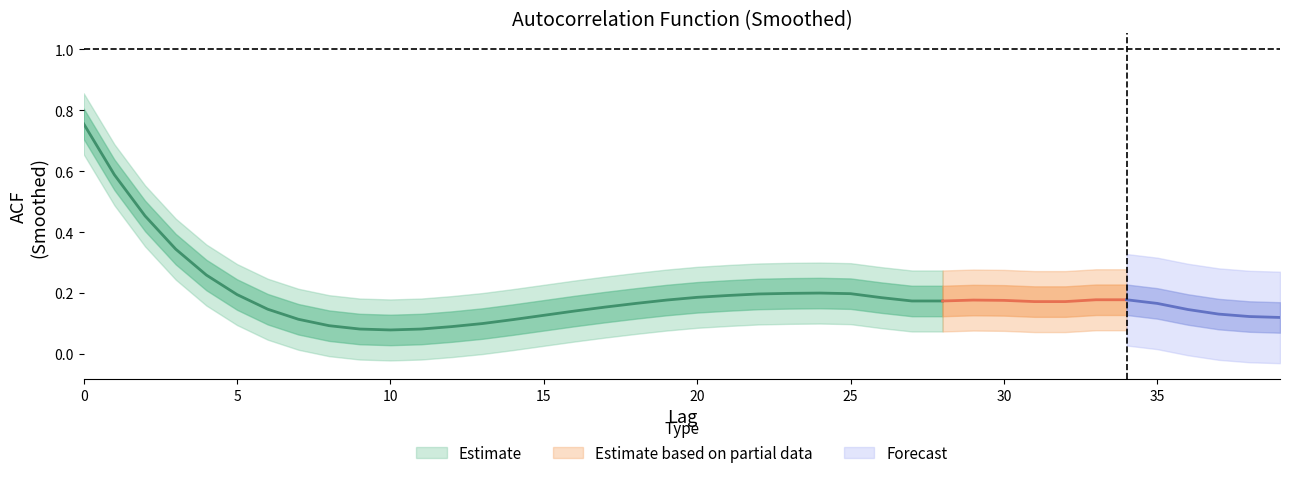

What is the value of the smooth_lower point at the 24th from the left?

0.1